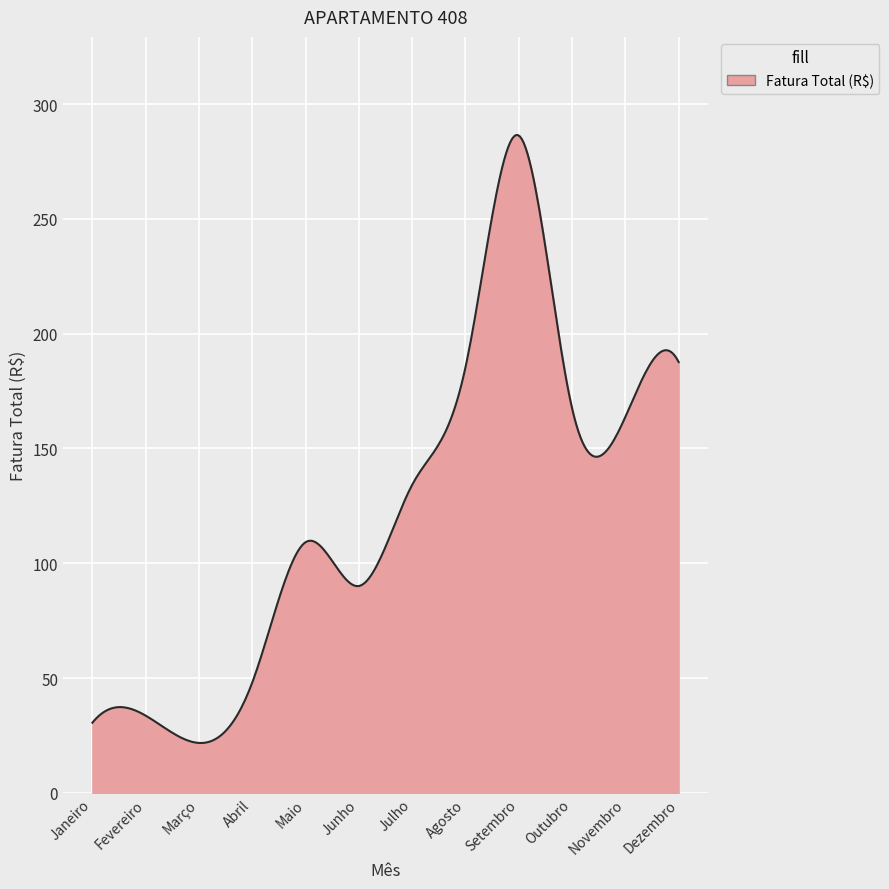

Count the number of categories in the chart.

300